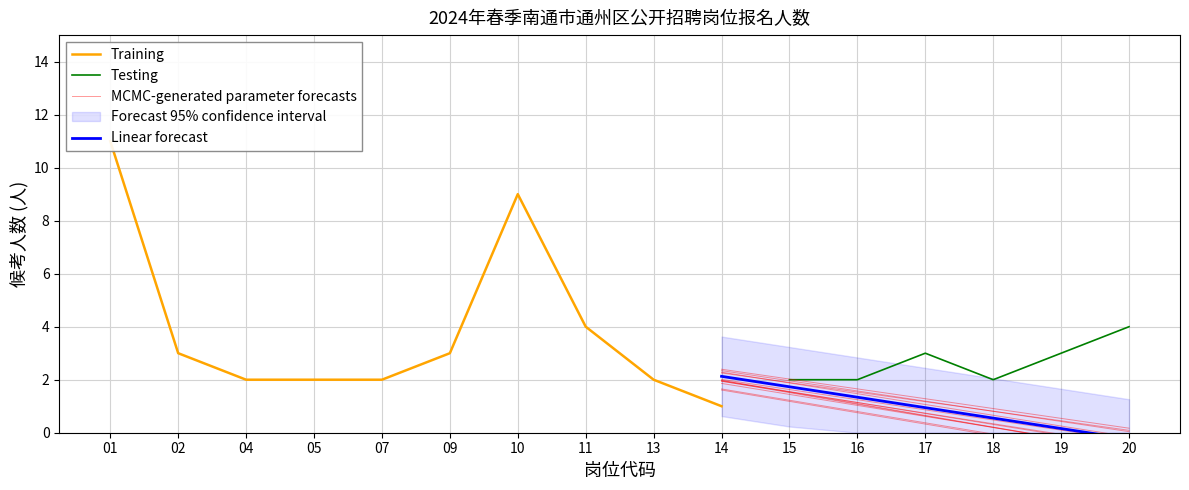

The value of Testing at 17 is 1. True or false?

False